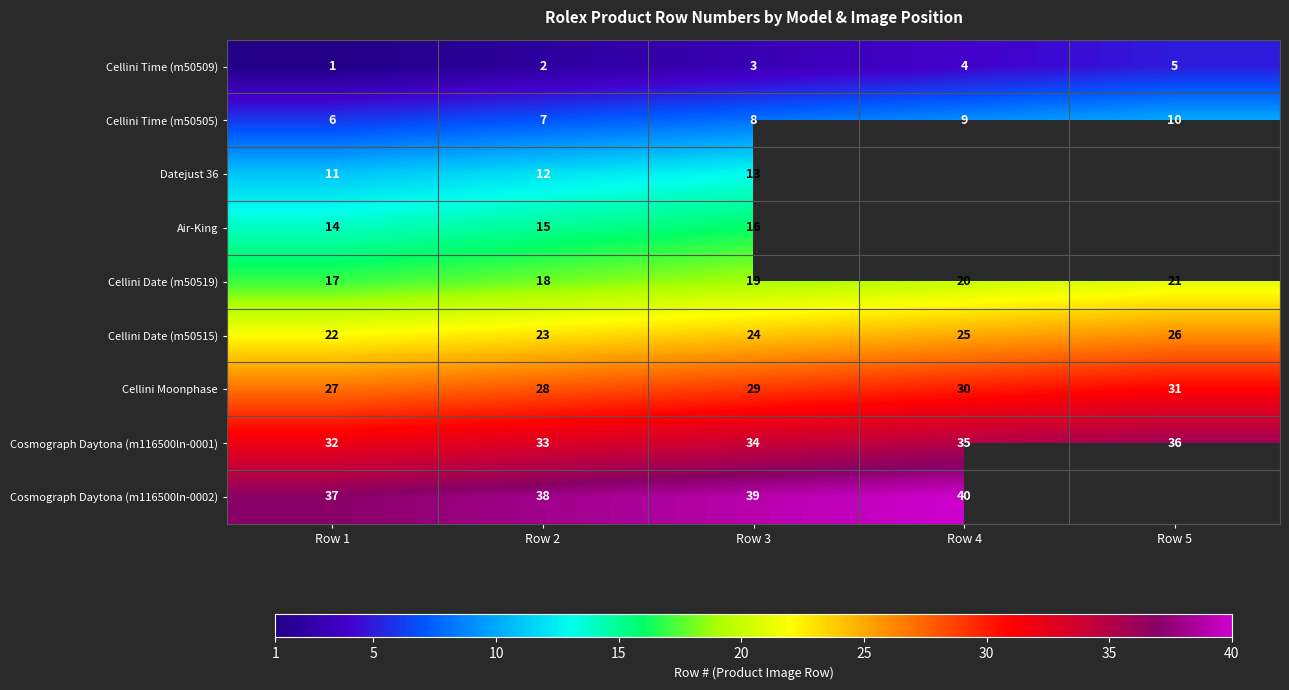

How many Cellini Date (m50519) values are between 18 and 20?

3